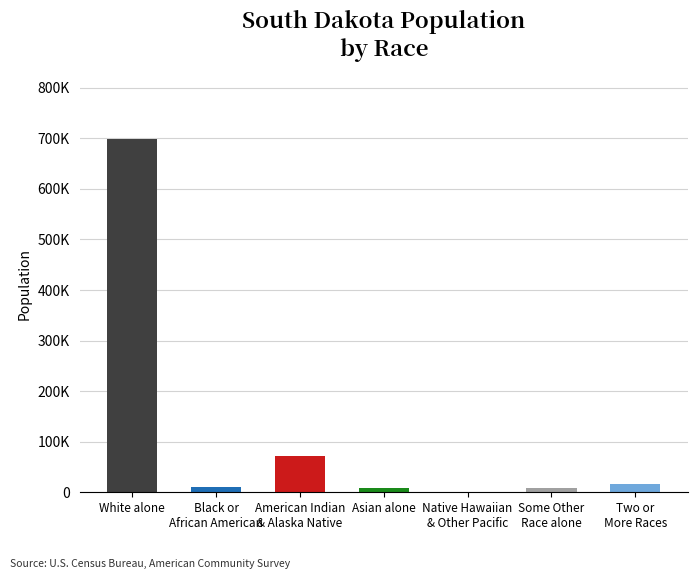

Reading right to left, list all the values displayed in this chart.

Two or
More Races=17283	Some Other
Race alone=7477	Native Hawaiian
& Other Pacific=394	Asian alone=7610	American Indian
& Alaska Native=71817	Black or
African American=10207	White alone=699392